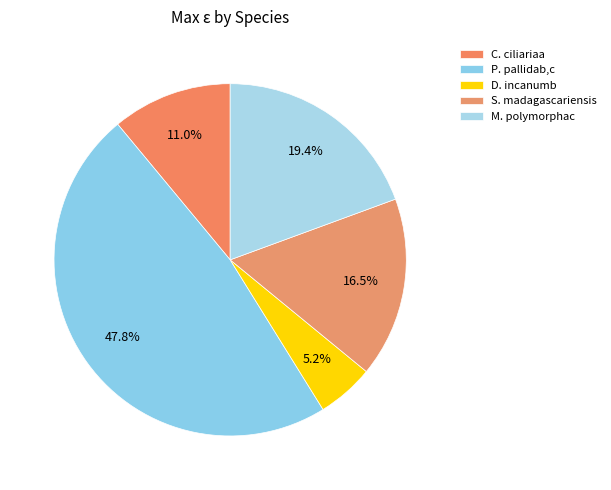

What percentage is the P. pallidab,c slice, to the nearest percent?

48%